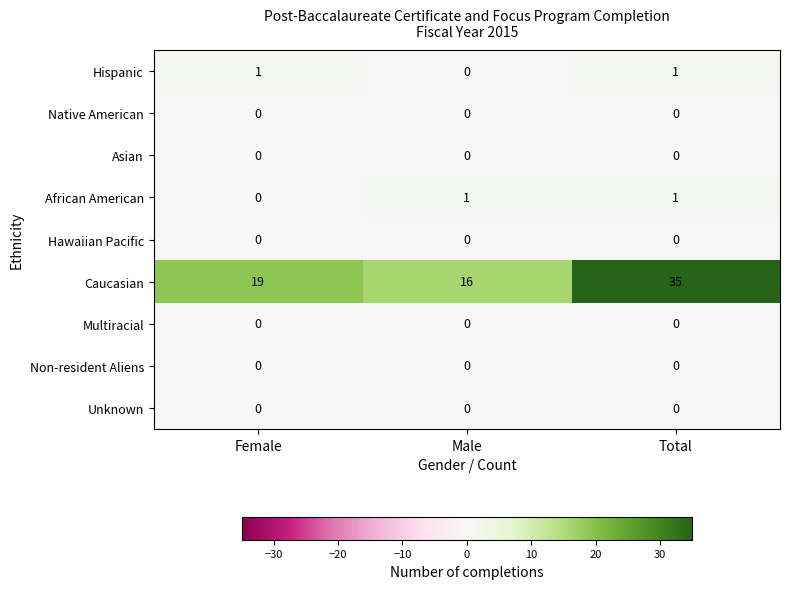

Which series has the largest range (max minus min)?

Caucasian